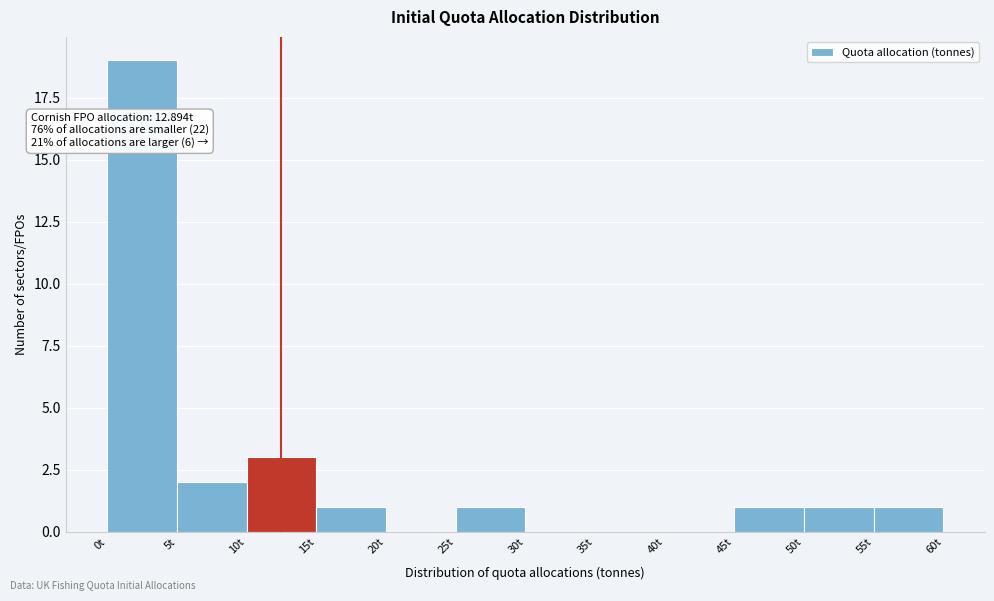

Over which range of the x-axis is the bar tallest?

0 to 5